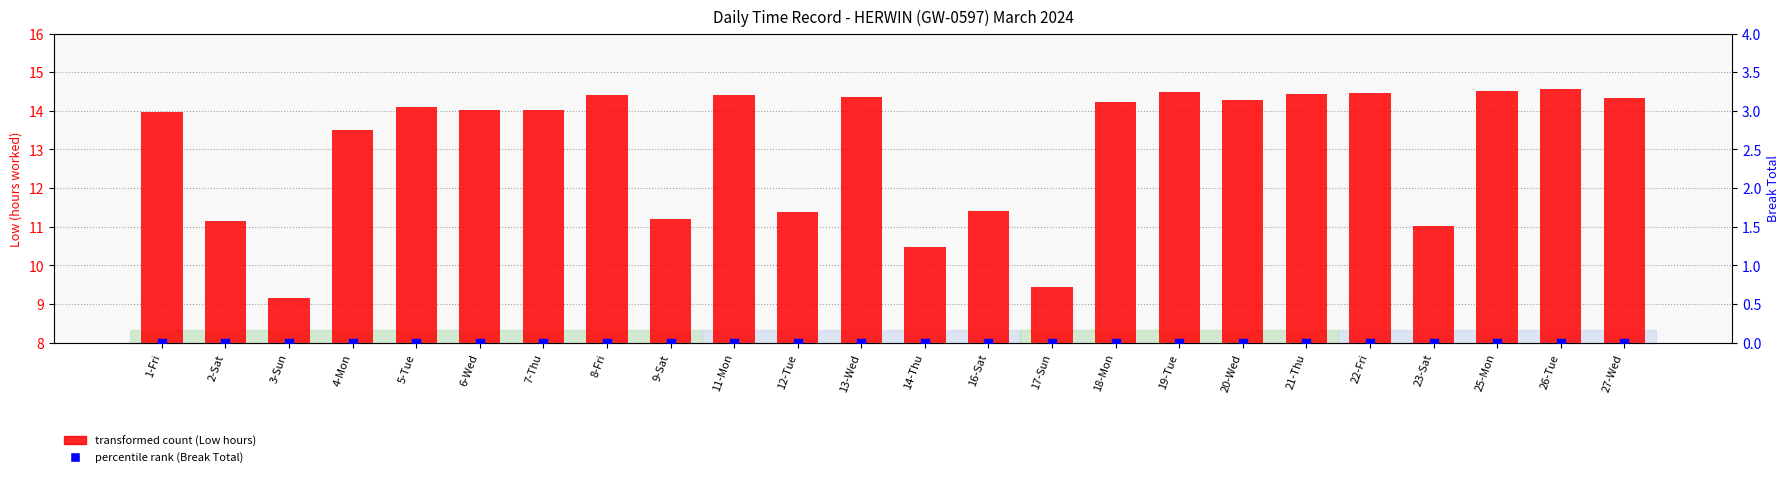

Which series contains the highest Y value?

transformed count (Low hours)